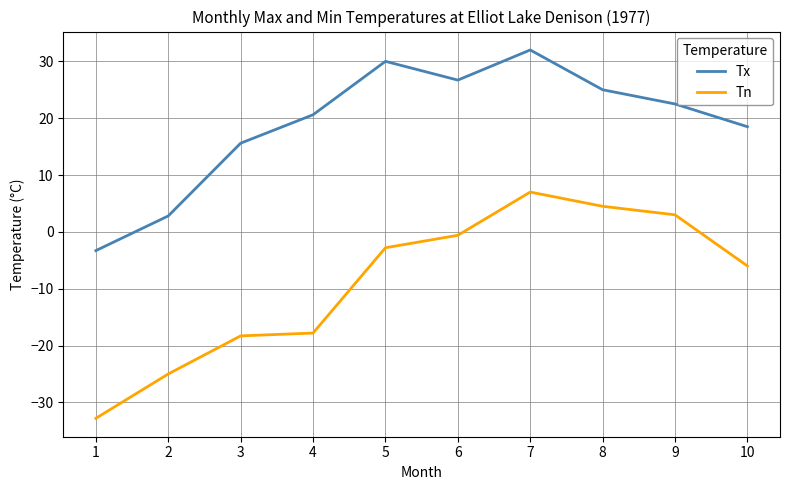

True or false: Tn and Tx cross at least once.

False